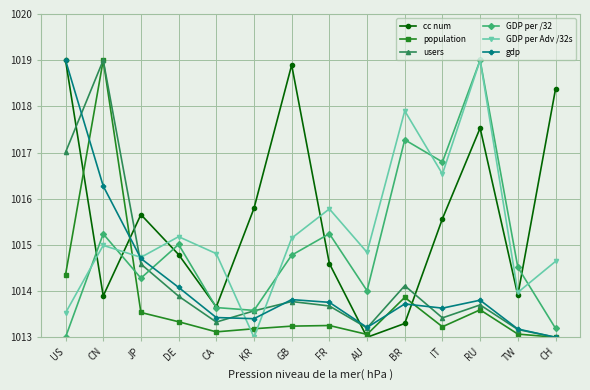

What is the spread (max minus min) of values at CH?

5.4